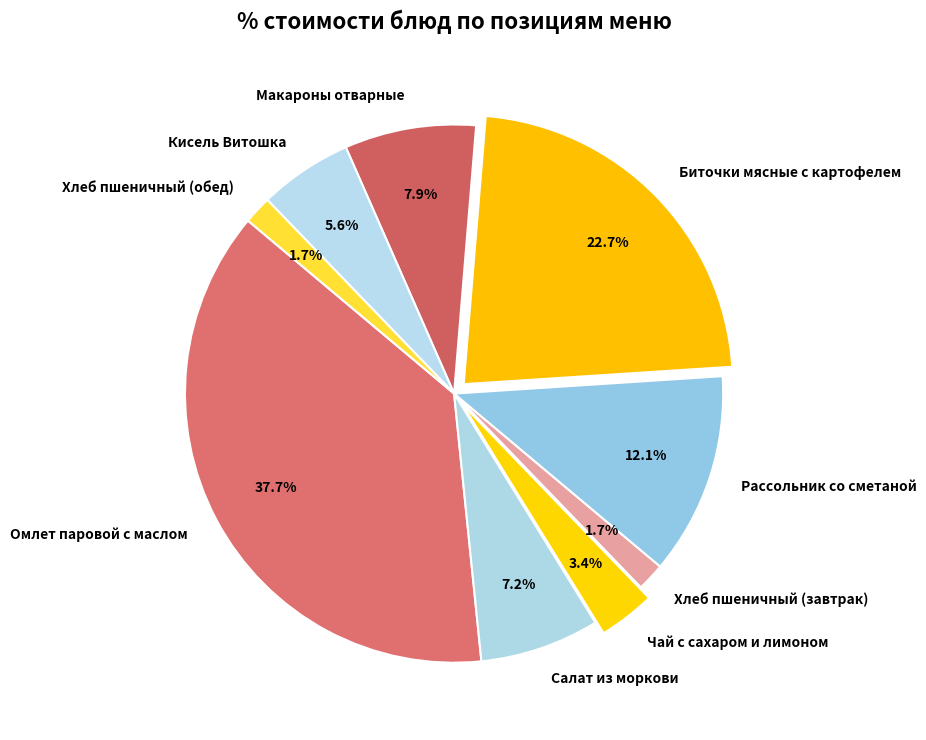

Which slice is the largest?

Омлет паровой с маслом